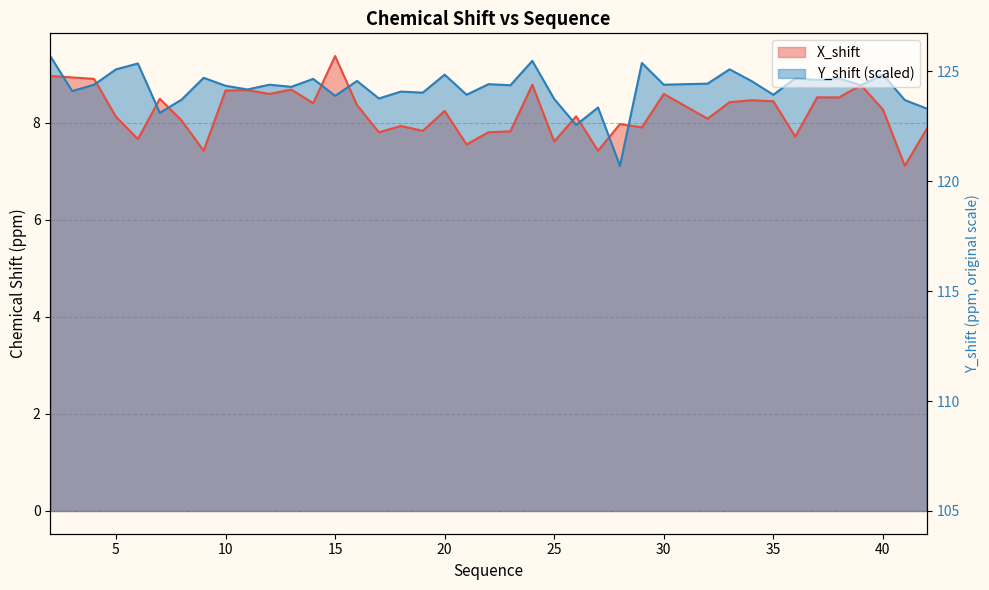

What is the difference between the second highest and second lowest values in the X_shift series?

1.5